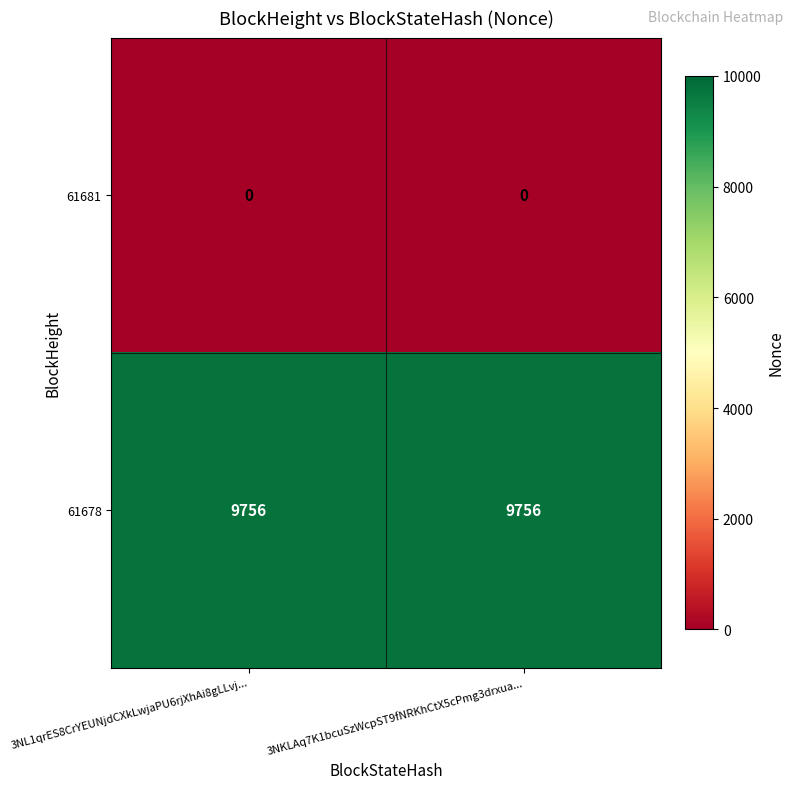

True or false: 61681 has a value of 0 at 3NKLAq7K1bcuSzWcpST9fNRKhCtX5cPmg3drxua....

True